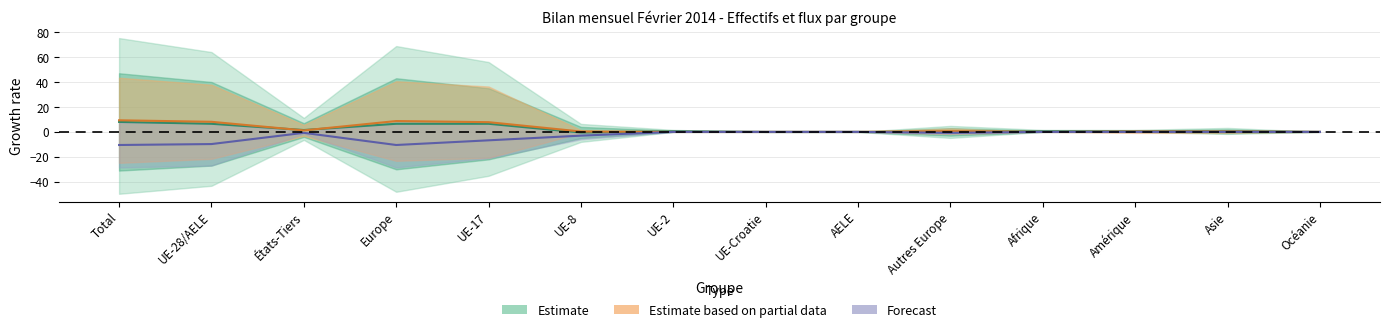

What position from the left is Afrique?

11